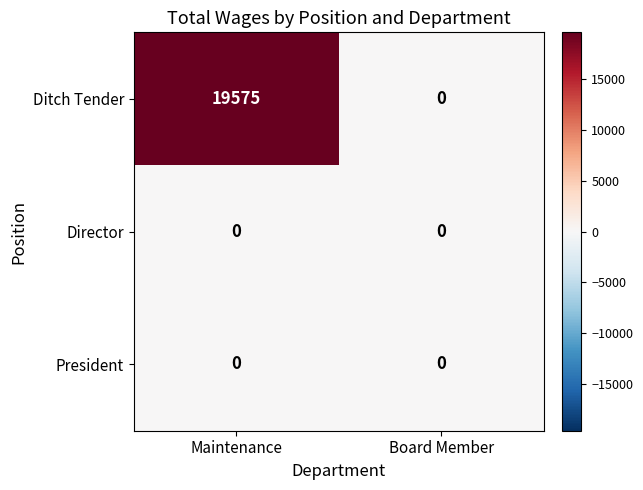

True or false: Ditch Tender has a value of 31967 at Maintenance.

False